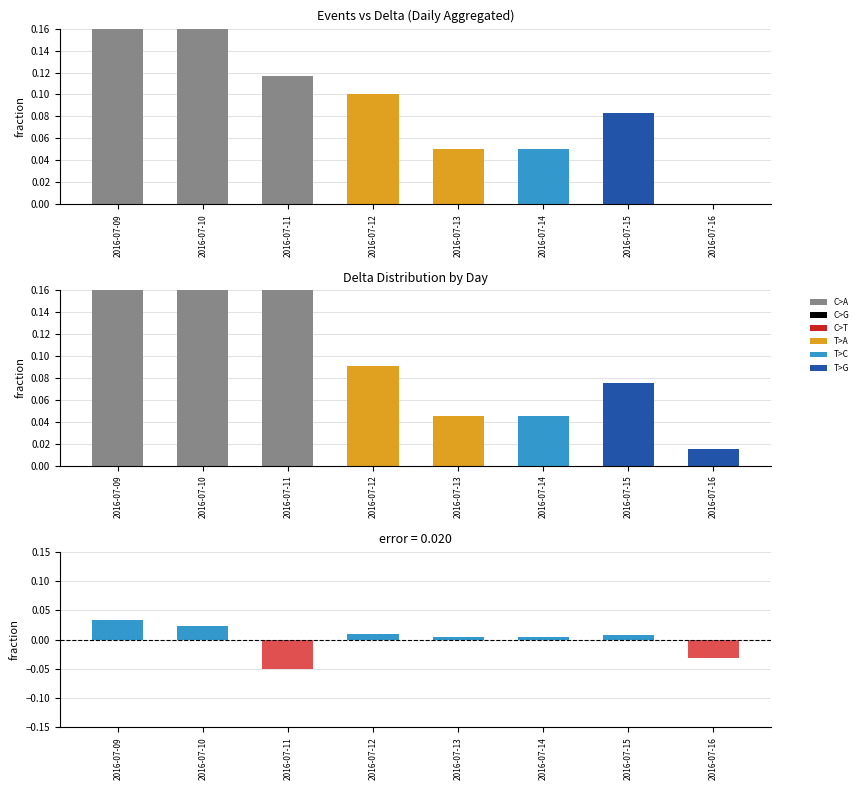

At which label is Events closest to 0?

2016-07-16